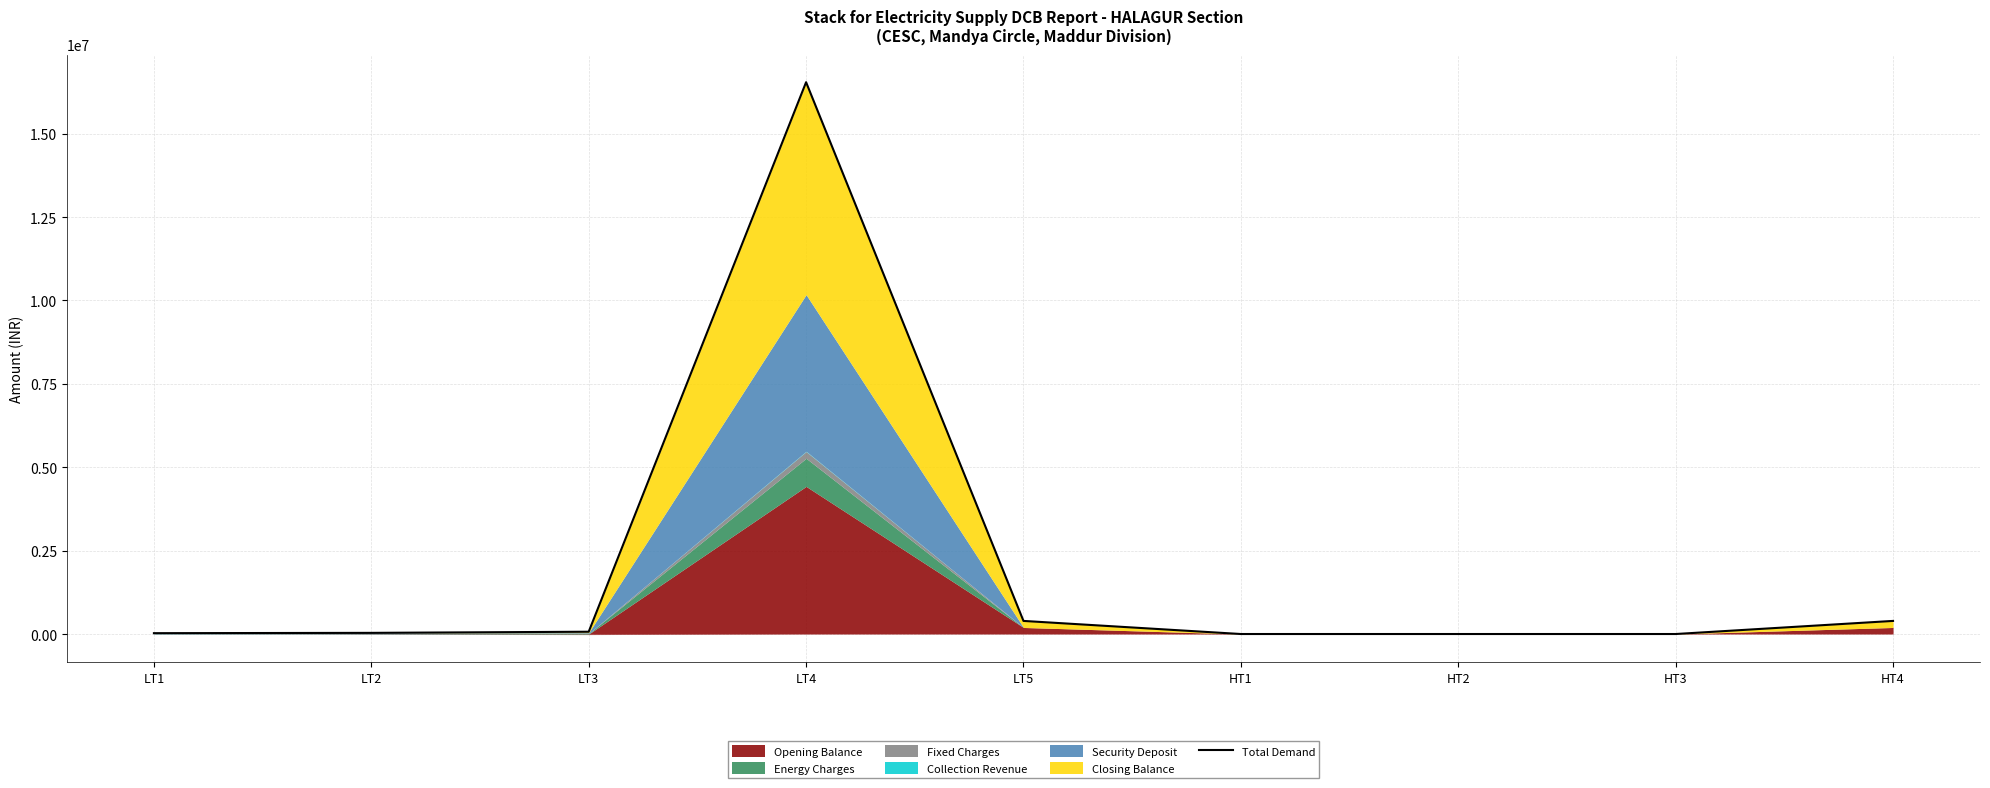

How many lines are shown in the chart?

1